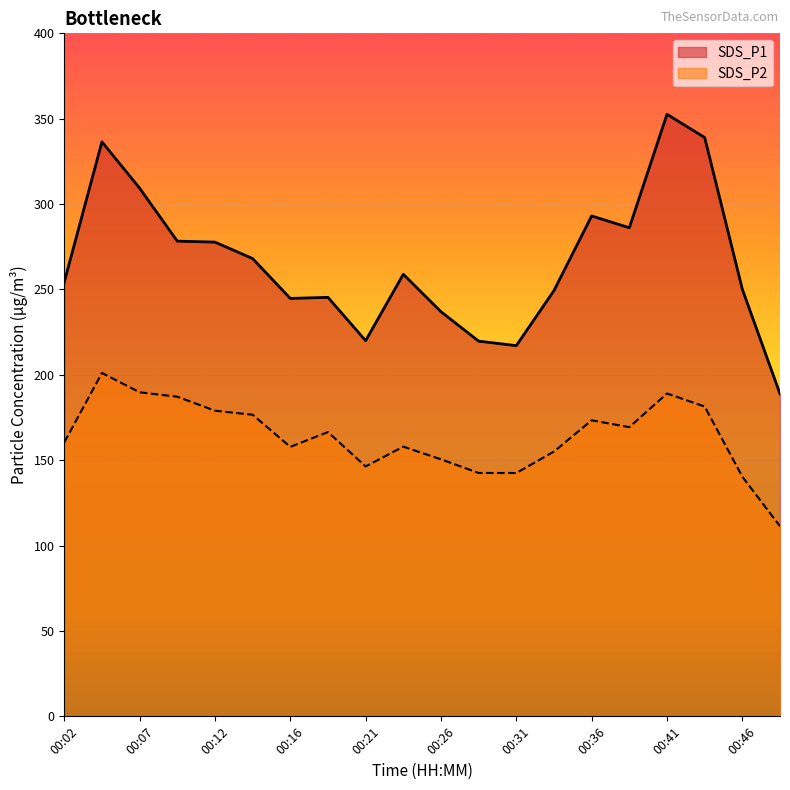

Which series has the widest spread of values?

SDS_P1